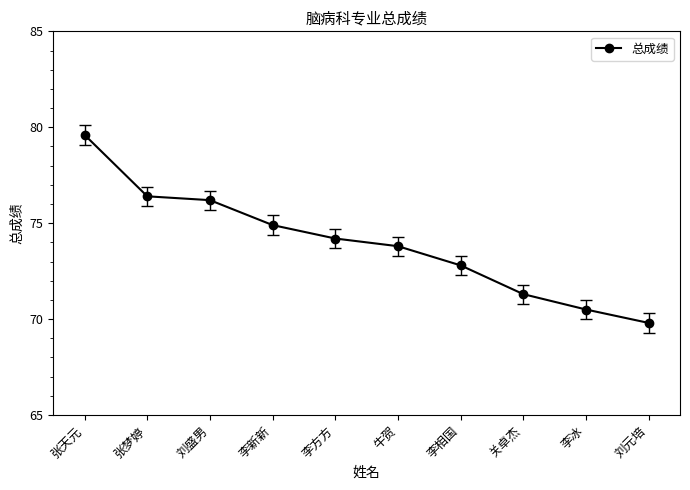

Which category has the lowest value across all series?

刘元培